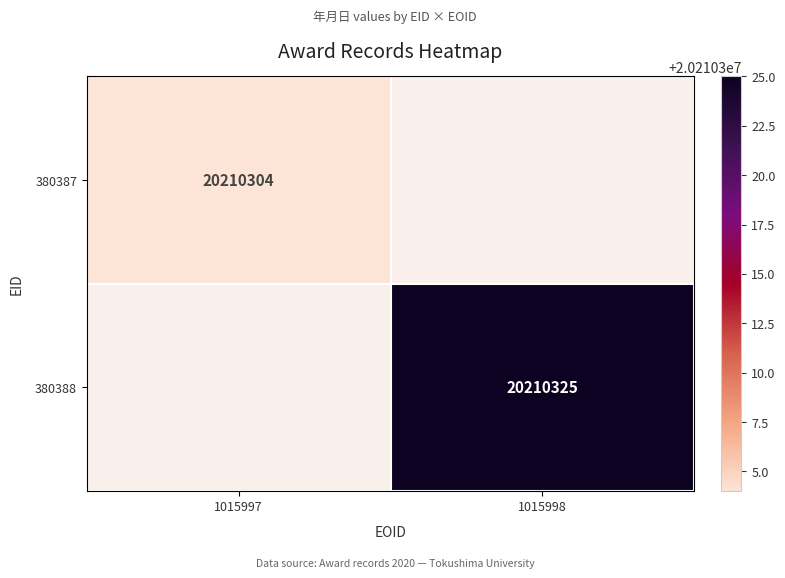

Is it true that 380387 equals 13914305 at 1015997?

False